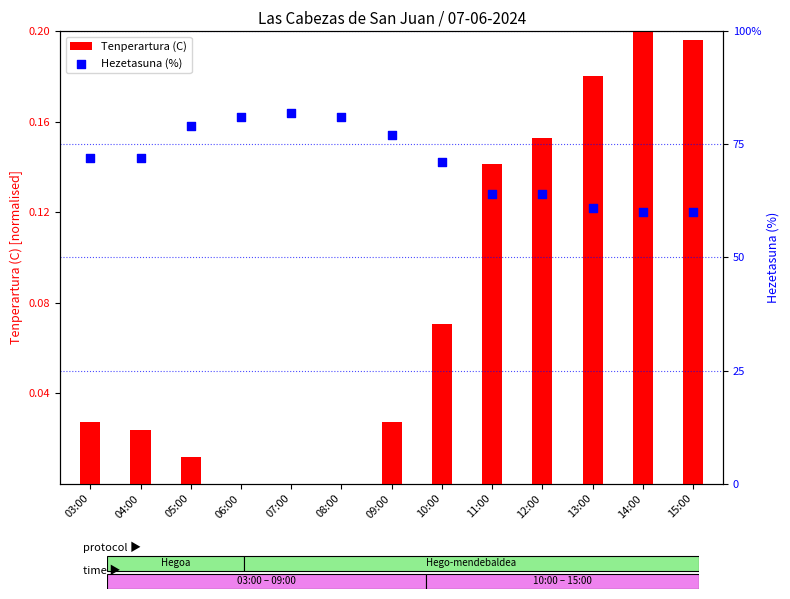

Is the value of Tenperartura (C) at 10:00 greater than the value of Hezetasuna (%) at 09:00?

No